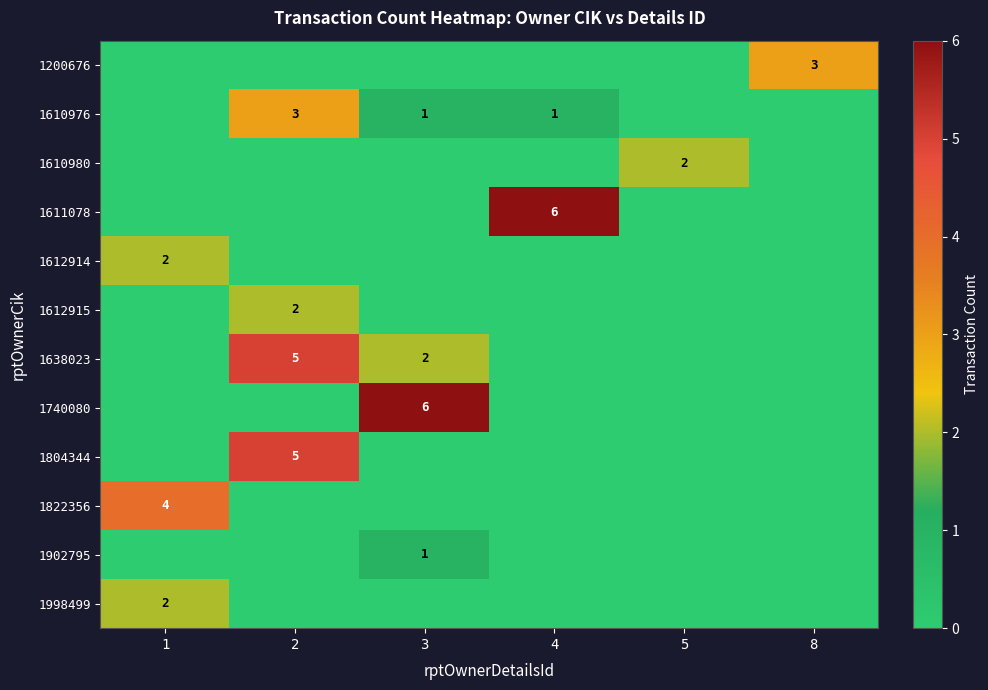

Is it true that 1612914 equals 3 at 1?

False